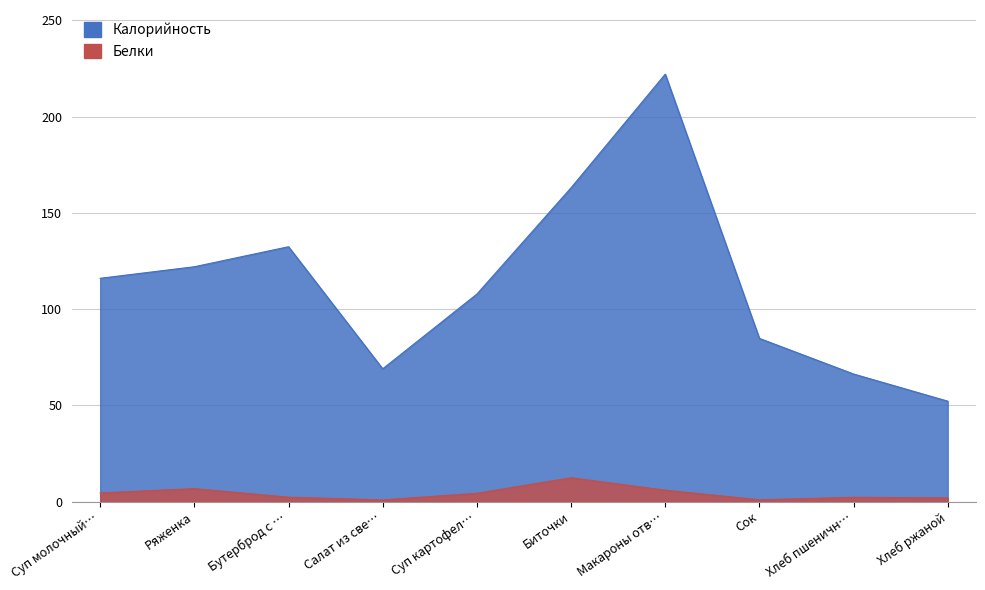

Which category has the lowest value in the Калорийность series?

Хлеб ржаной